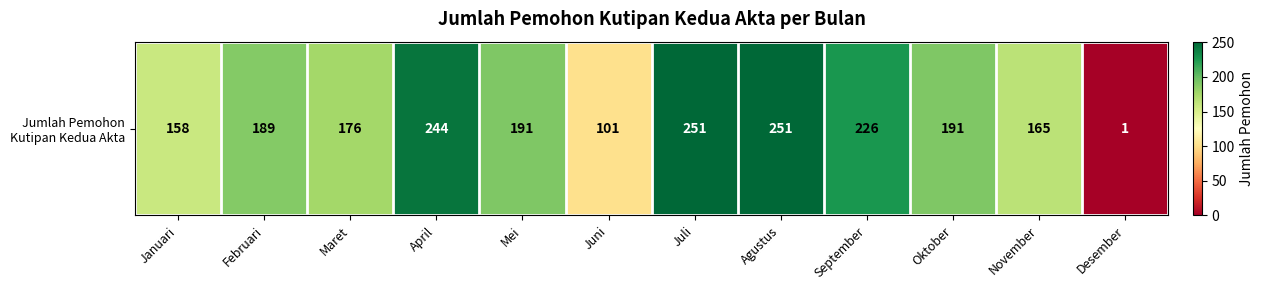

Reading right to left, list all the values displayed in this chart.

Desember=1	November=165	Oktober=191	September=226	Agustus=251	Juli=251	Juni=101	Mei=191	April=244	Maret=176	Februari=189	Januari=158